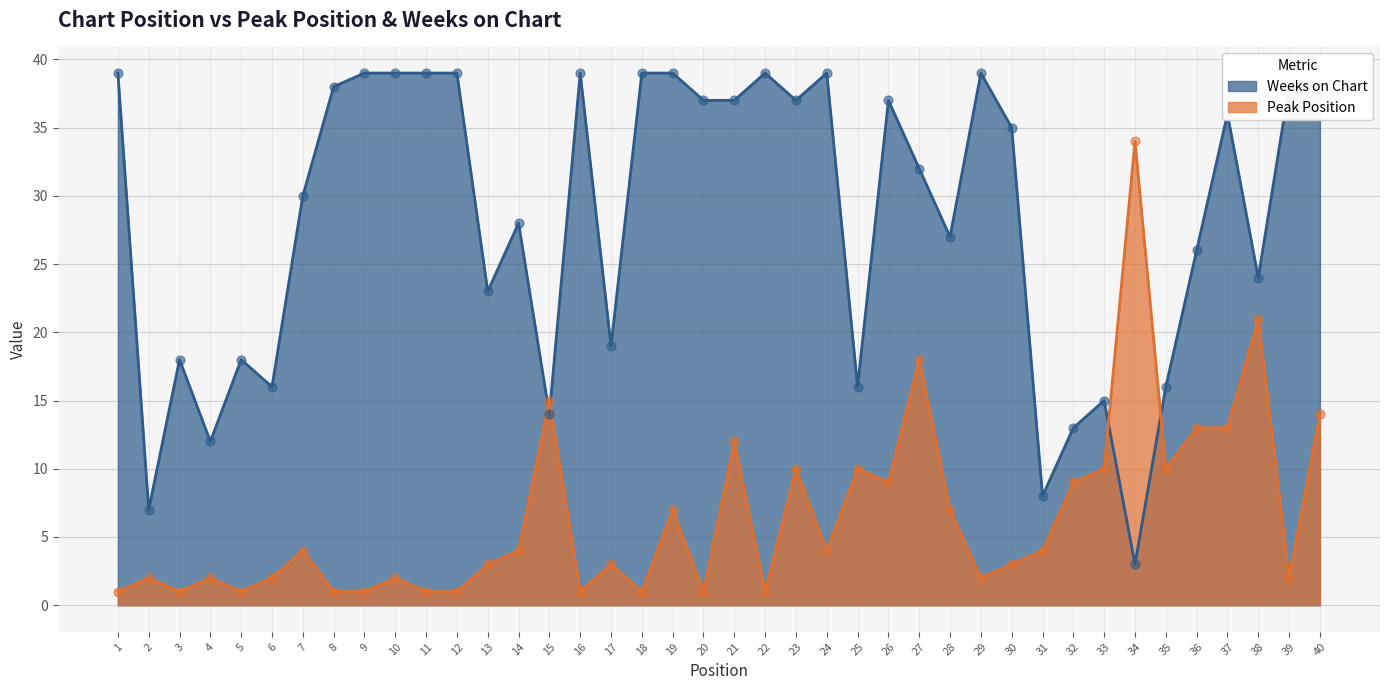

What is the total value across all series at 22?

40